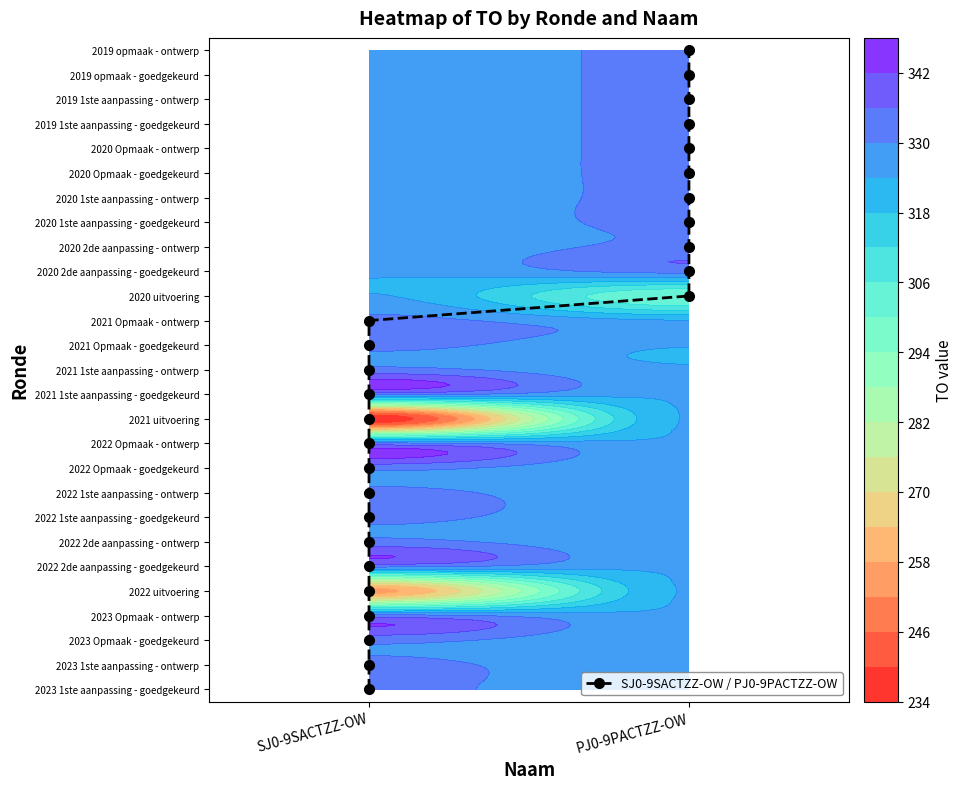

True or false: the data shows 10 at SJ0-9SACTZZ-OW.

True